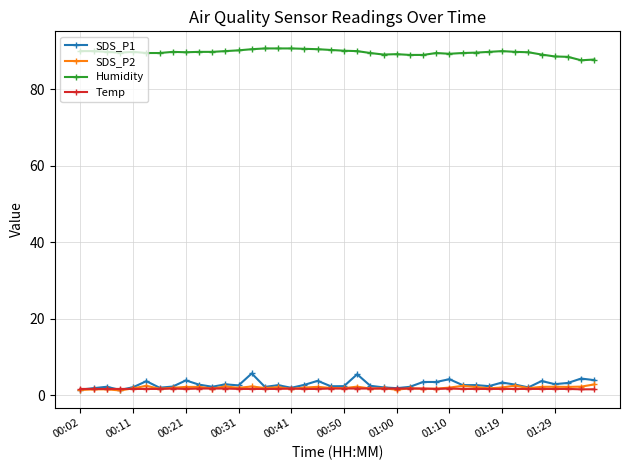

True or false: Humidity and SDS_P1 cross at least once.

False